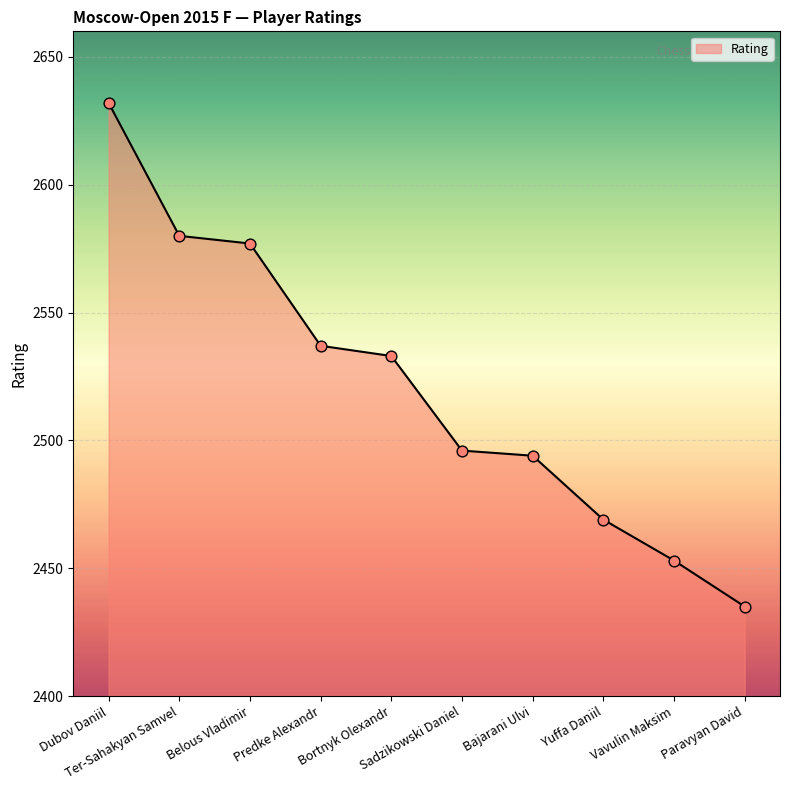

Between Bortnyk Olexandr and Ter-Sahakyan Samvel, which is larger?

Ter-Sahakyan Samvel